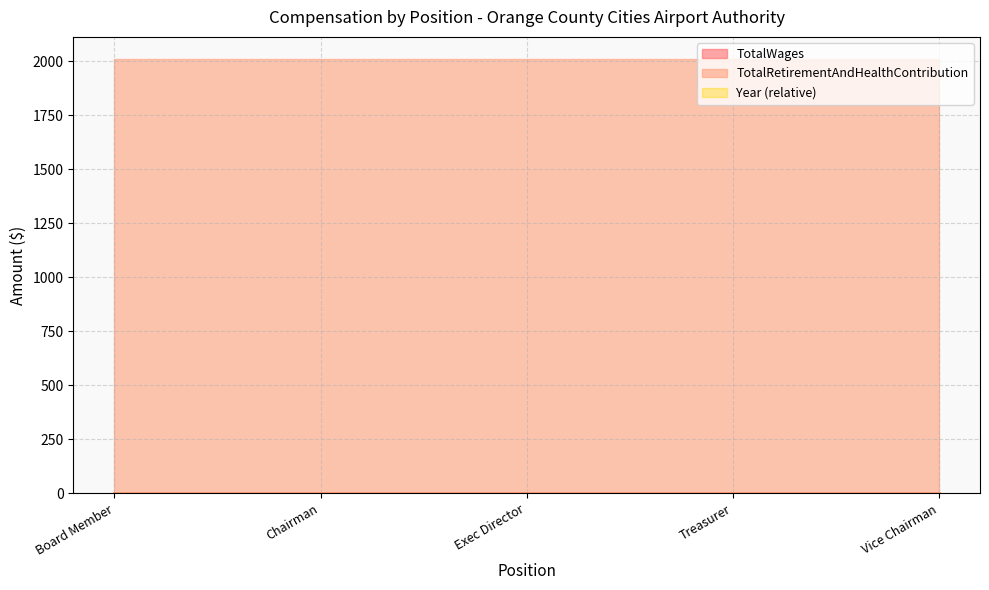

What is the value of the Year point at the 4th from the left?

2013